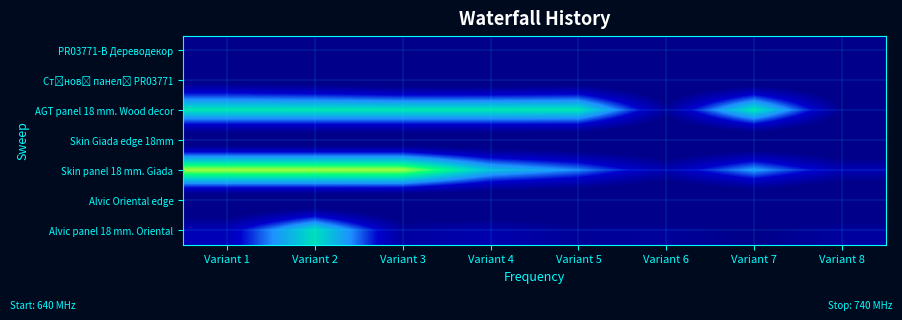

Which has a higher value, Variant 7 or Variant 2?

Variant 2